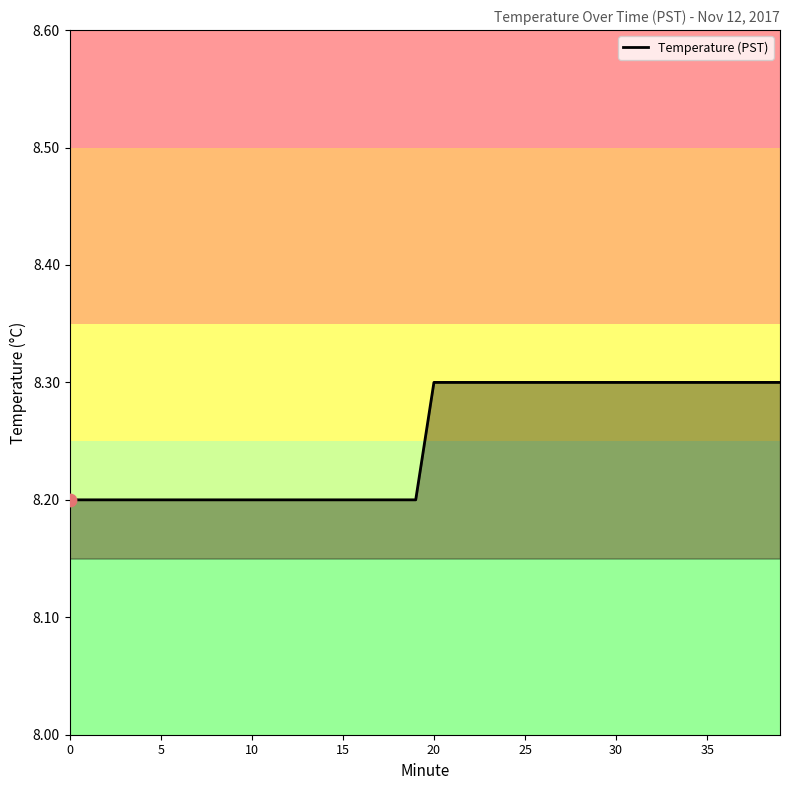

What is the maximum value shown in the chart?

8.3